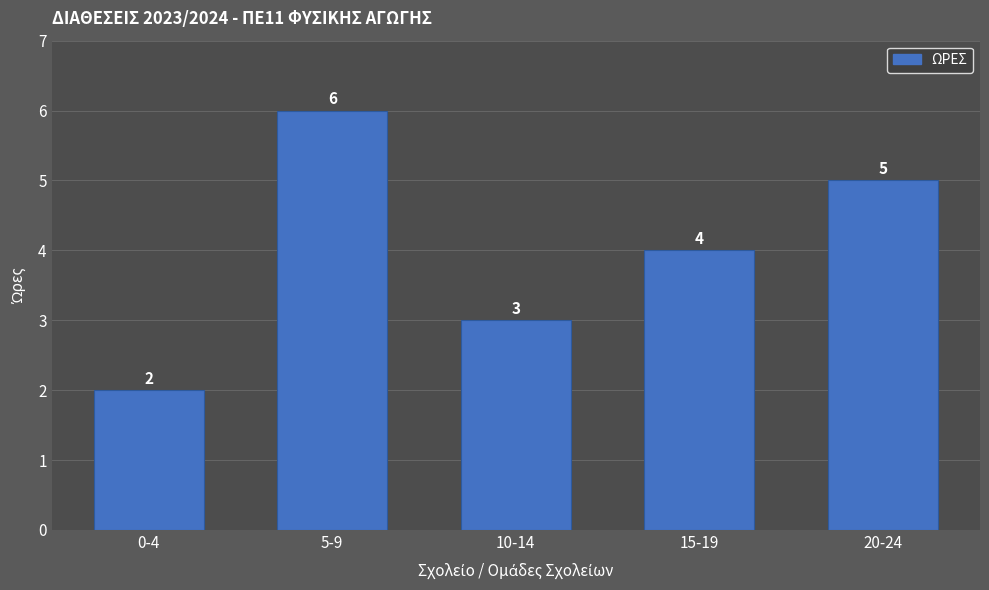

Reading left to right, what are all the values shown in this chart?

2	6	3	4	5